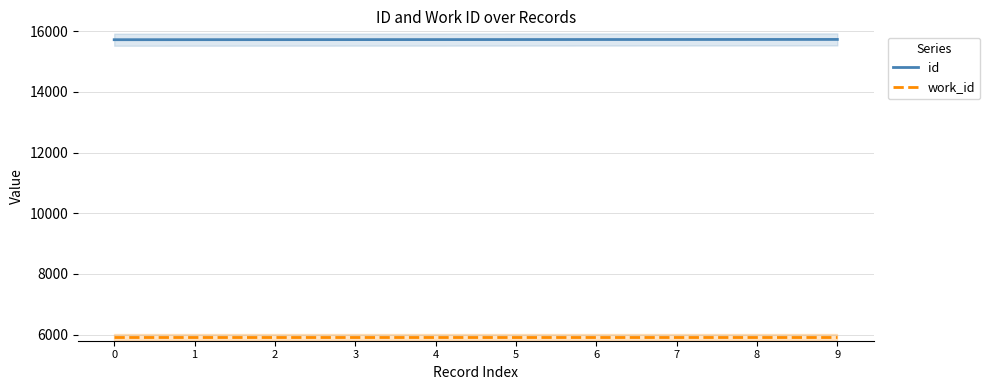

List the labels in order of work_id value, smallest first.

0, 1, 2, 3, 4, 5, 6, 7, 8, 9